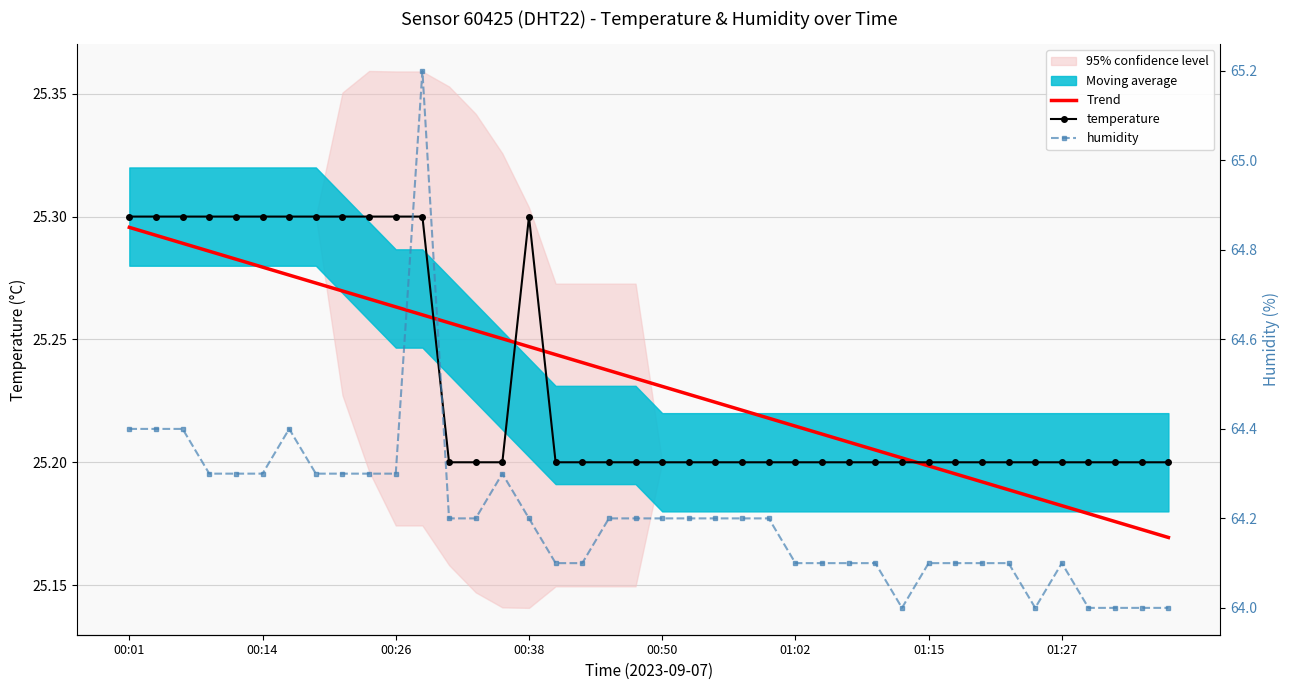

What position from the left is 29?

30